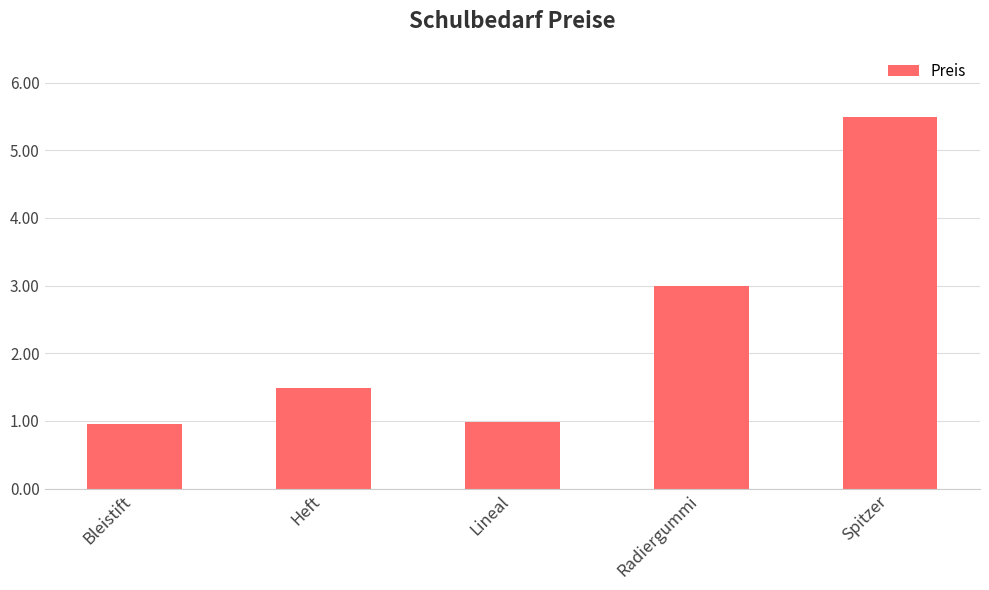

What position from the right is Radiergummi?

2